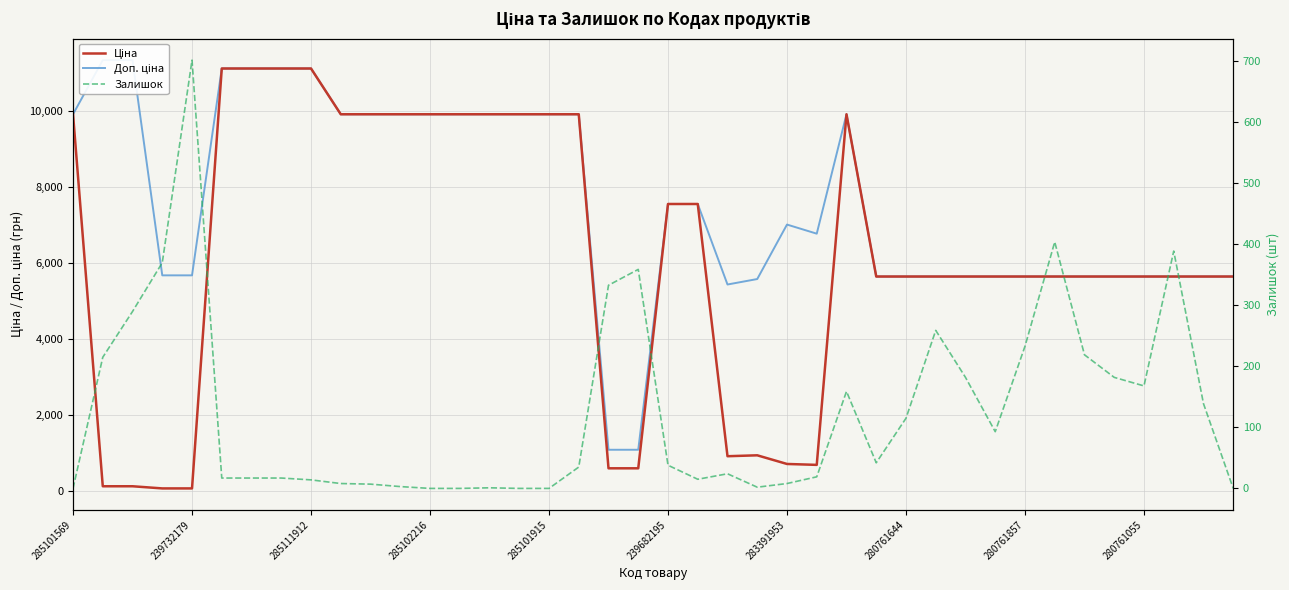

What is the sum of all Залишок values?

5078.0